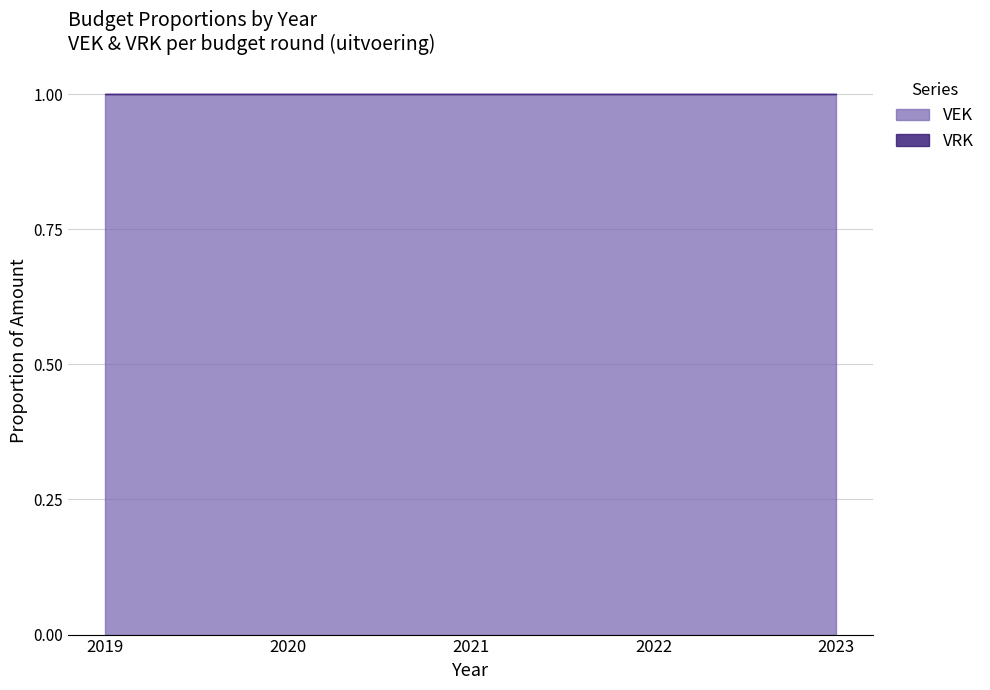

True or false: VRK has more than 1 interior local peaks.

False